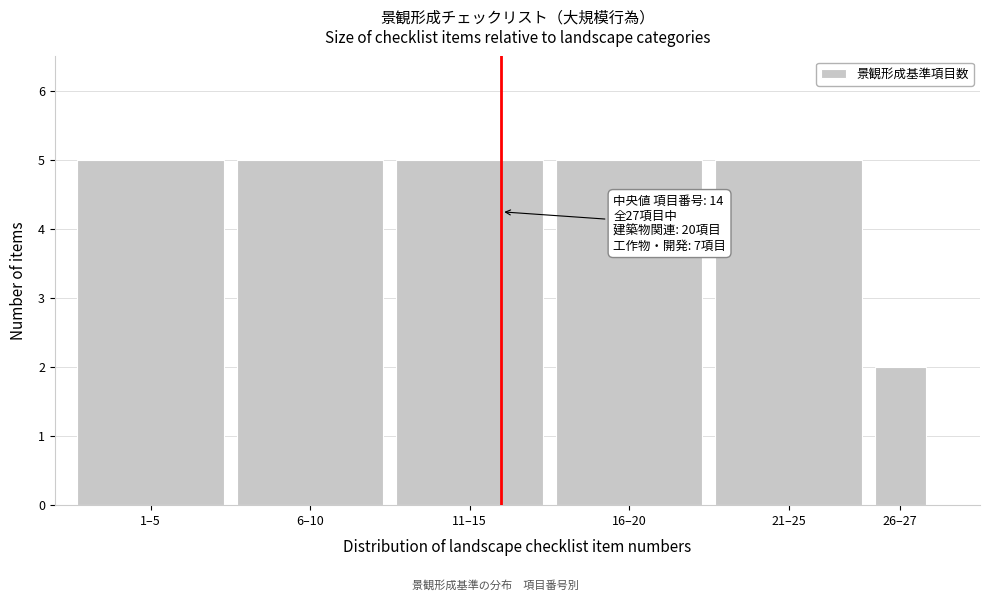

Reading right to left, extract all data points from this chart.

26–27=2	21–25=5	16–20=5	11–15=5	6–10=5	1–5=5